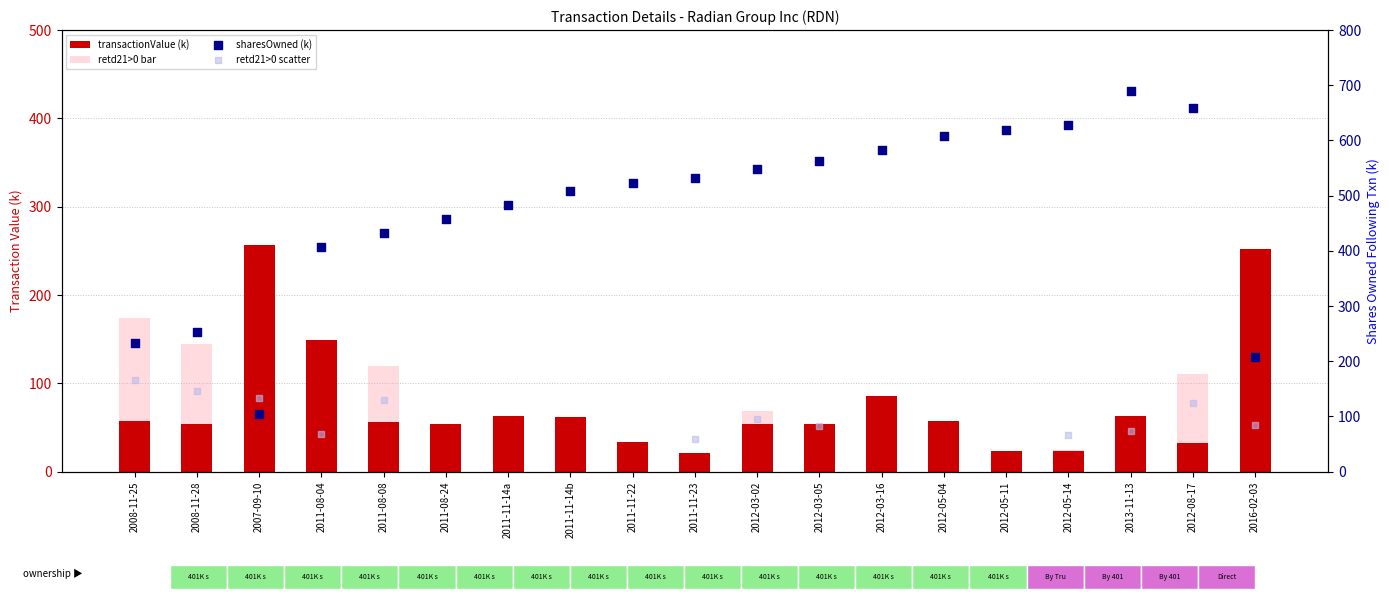

What is the total value across all series at 2008-11-28?

307.8